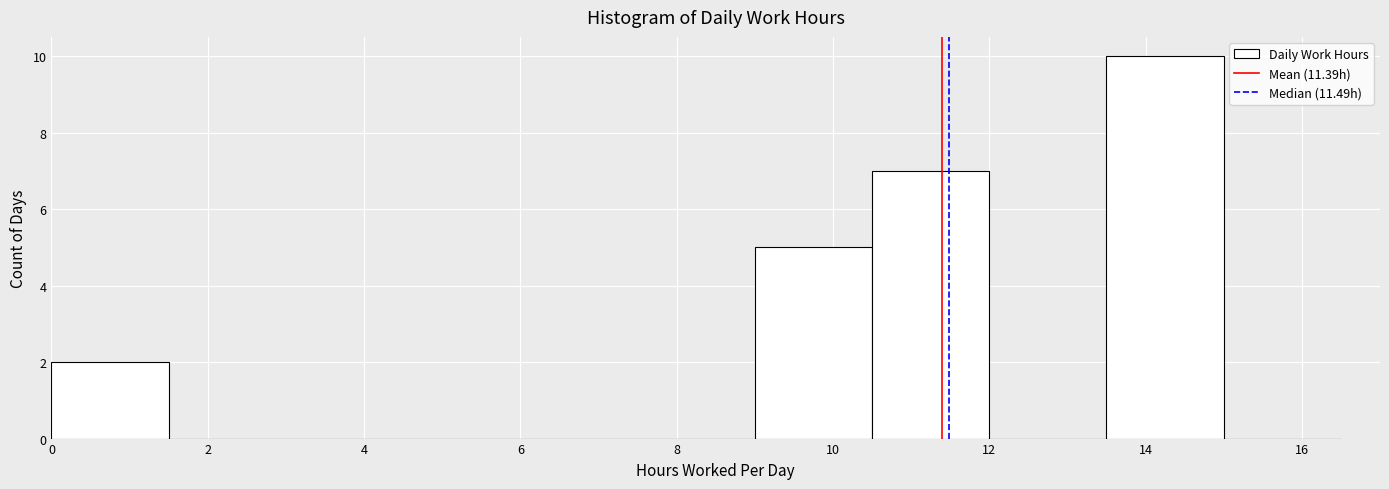

Reading left to right, transcribe this chart: for each bar, give the range it covers on the x-axis and its height. Neither the bar edges nor the heights are printed on the chart, so give them approximately, as read against the axes.

0.0 to 1.5: 2
1.5 to 3.0: 0
3.0 to 4.5: 0
4.5 to 6.0: 0
6.0 to 7.5: 0
7.5 to 9.0: 0
9.0 to 10.5: 5
10.5 to 12.0: 7
12.0 to 13.5: 0
13.5 to 15.0: 10
15.0 to 16.5: 0